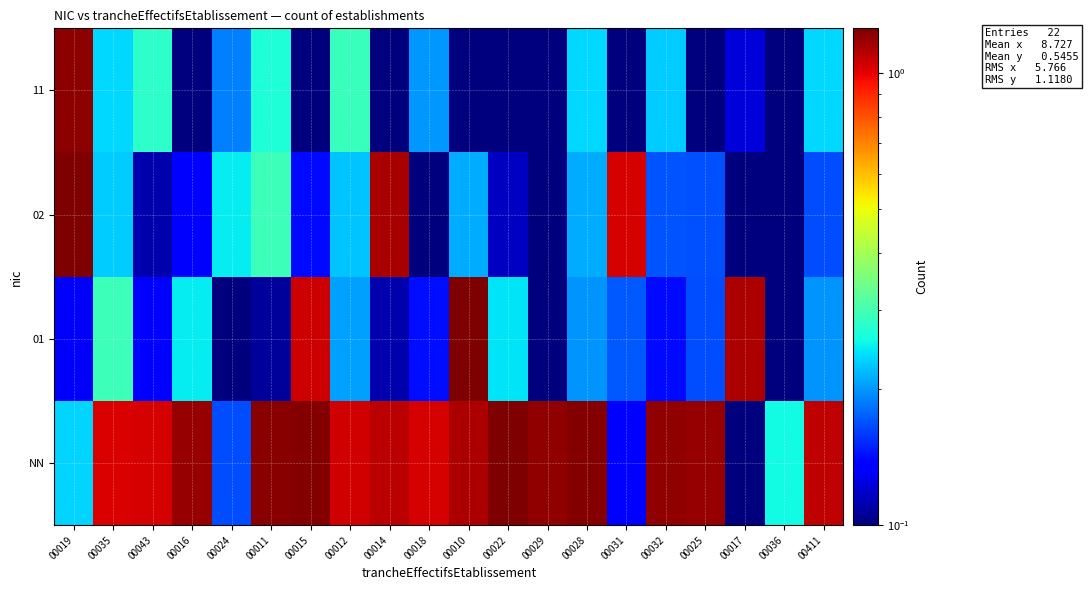

What is the difference between the highest and lowest values at 00028?

1.0